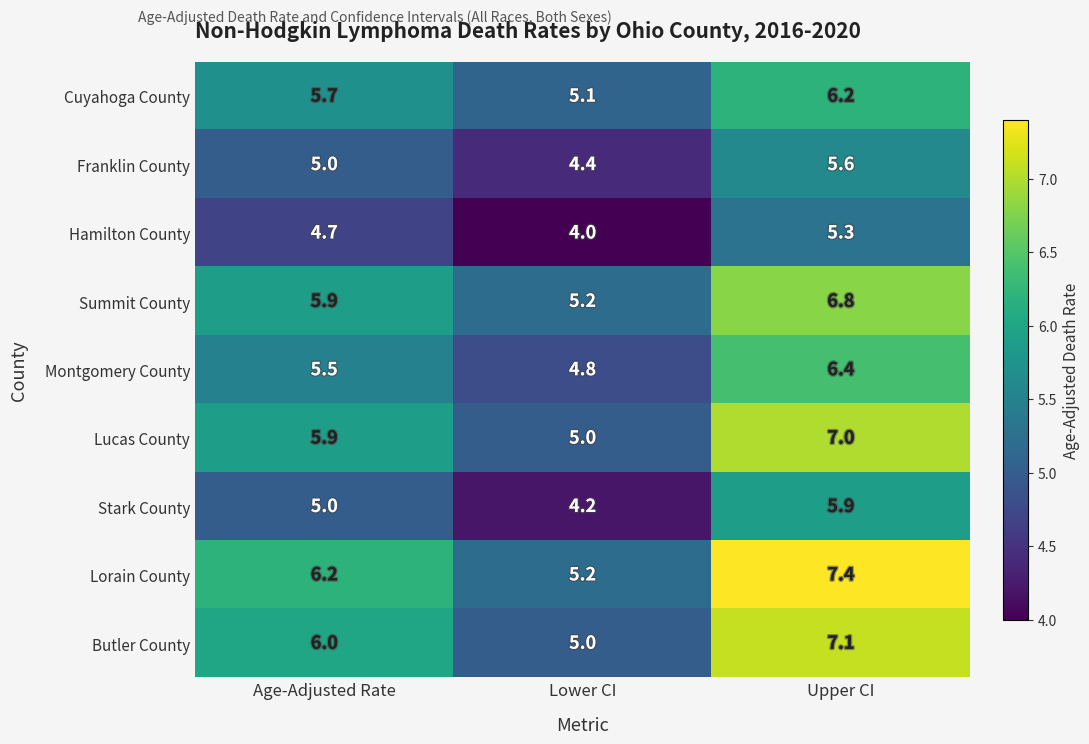

What is the difference between the maximum and minimum values in the Montgomery County series?

1.6